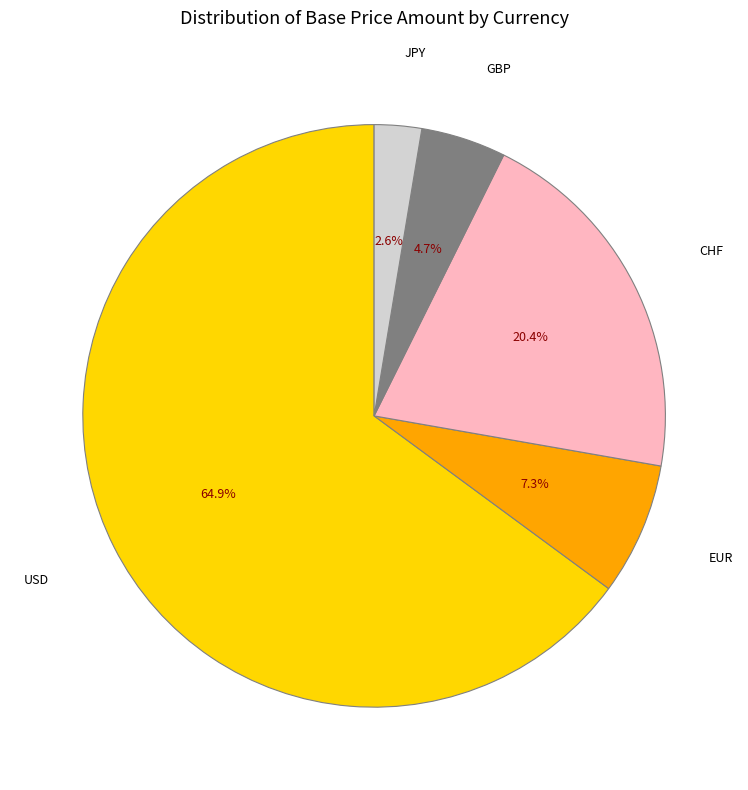

Which category has the biggest portion of the pie?

USD